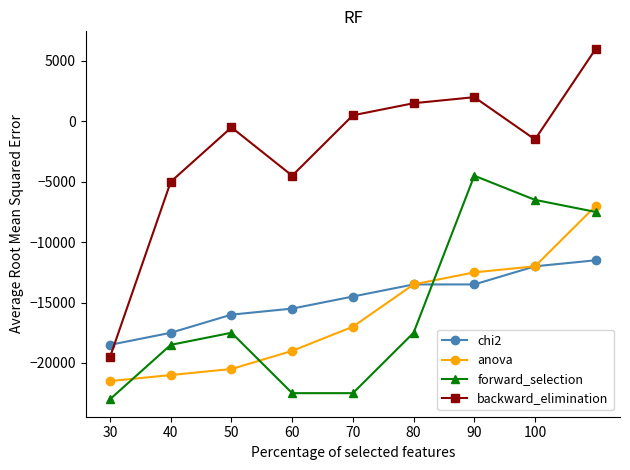

How many values in backward_elimination are above zero?

4